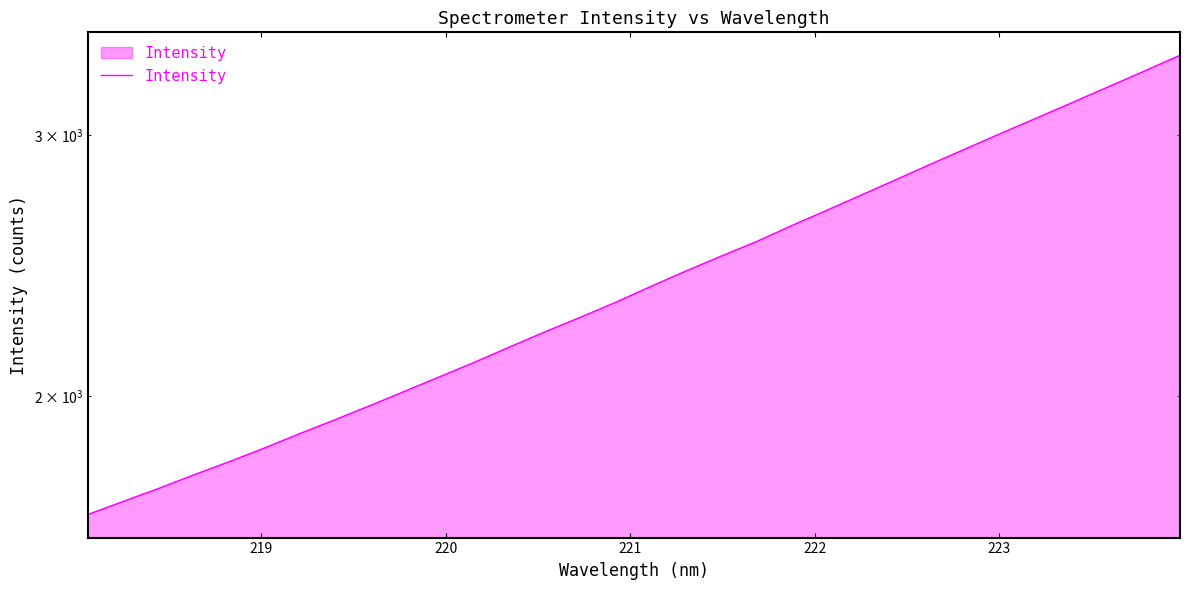

Does the chart display data point markers on the line(s)?

No